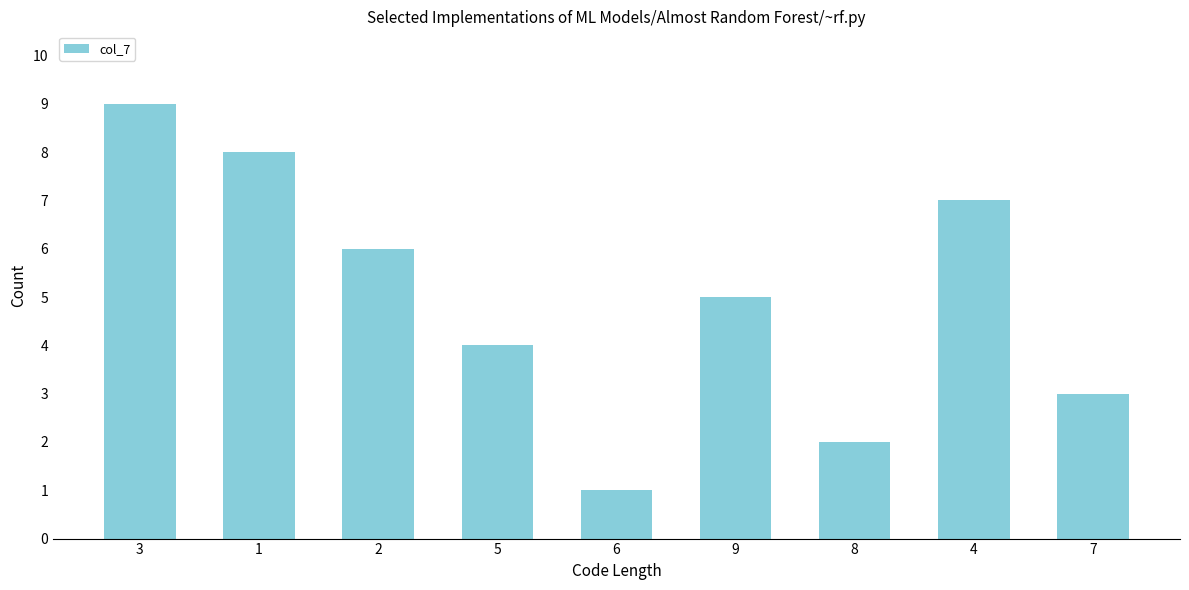

Reading left to right, transcribe all the data shown in this chart.

3=9	1=8	2=6	5=4	6=1	9=5	8=2	4=7	7=3